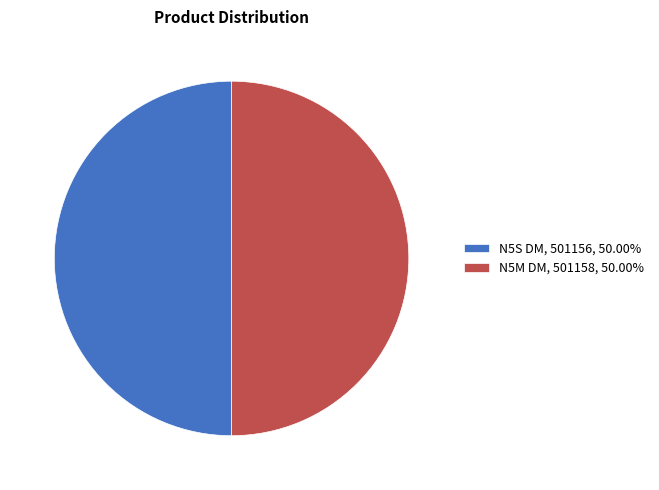

What is the ratio of the value at N5S DM, 501156, 50.00% to the value at N5M DM, 501158, 50.00%?

1.0